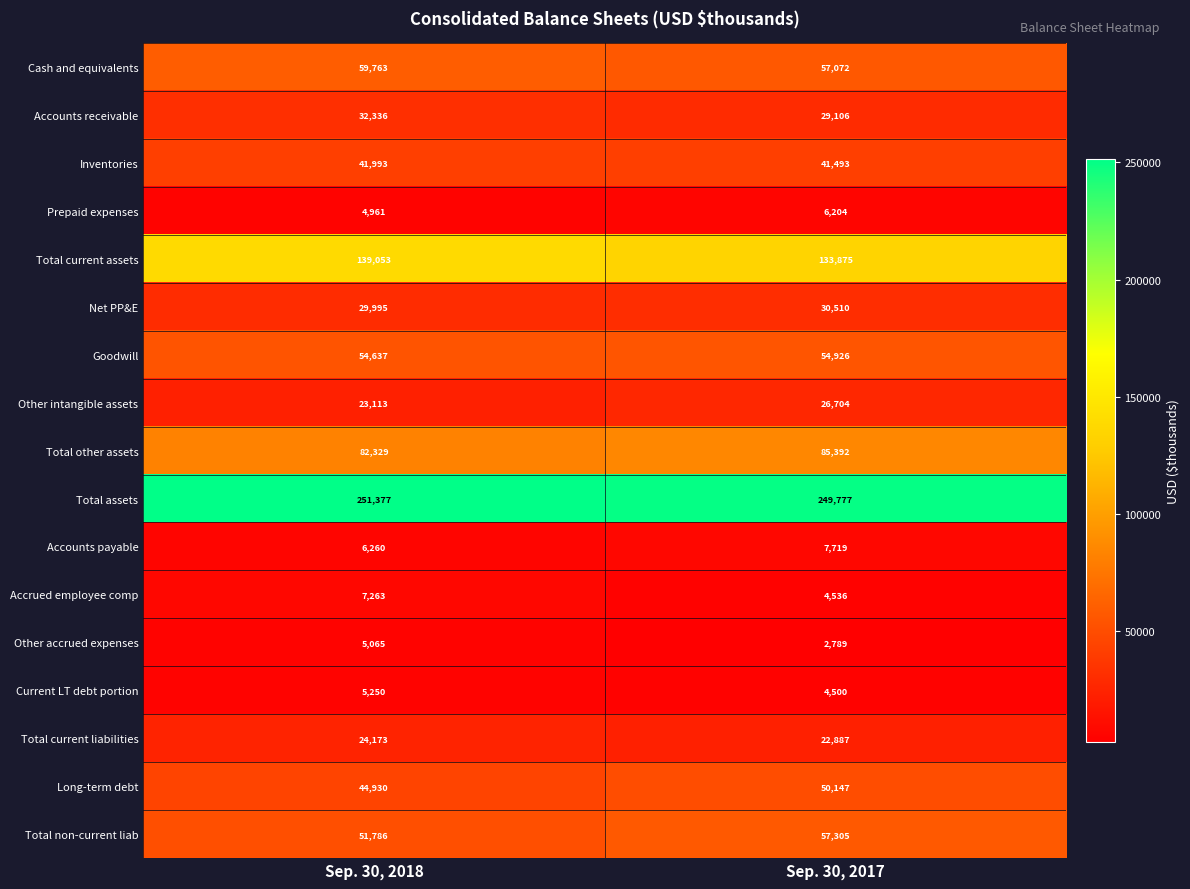

Which series has the widest spread of values?

Total non-current liab